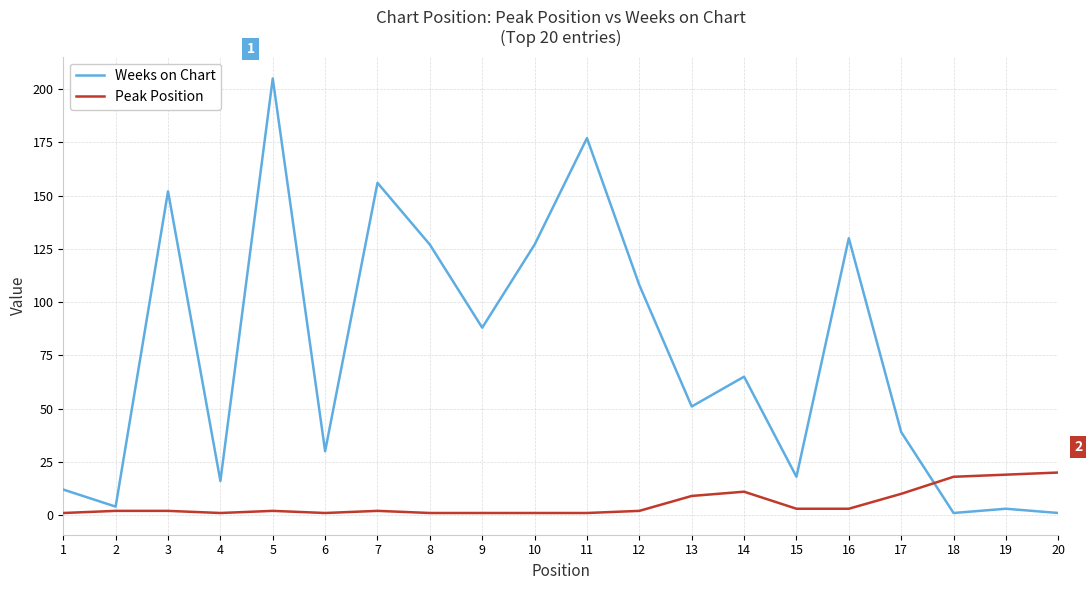

Reading left to right, transcribe all the data shown in this chart.

Weeks on Chart: 12	4	152	16	205	30	156	127	88	127	177	108	51	65	18	130	39	1	3	1
Peak Position: 1	2	2	1	2	1	2	1	1	1	1	2	9	11	3	3	10	18	19	20